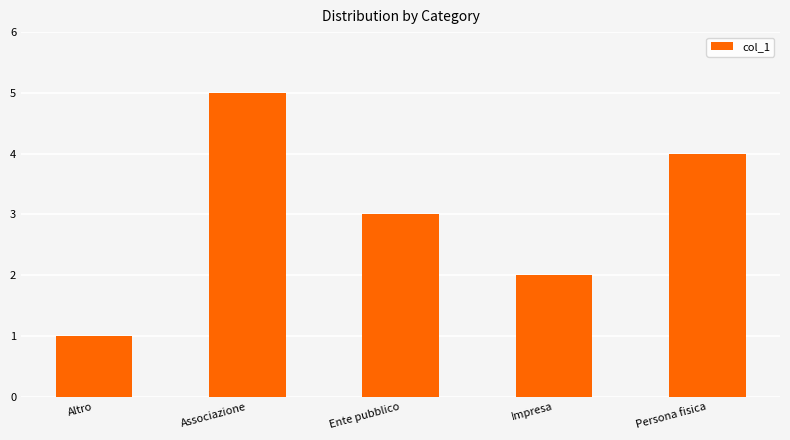

What is the label of the 5th bar from the right?

Altro